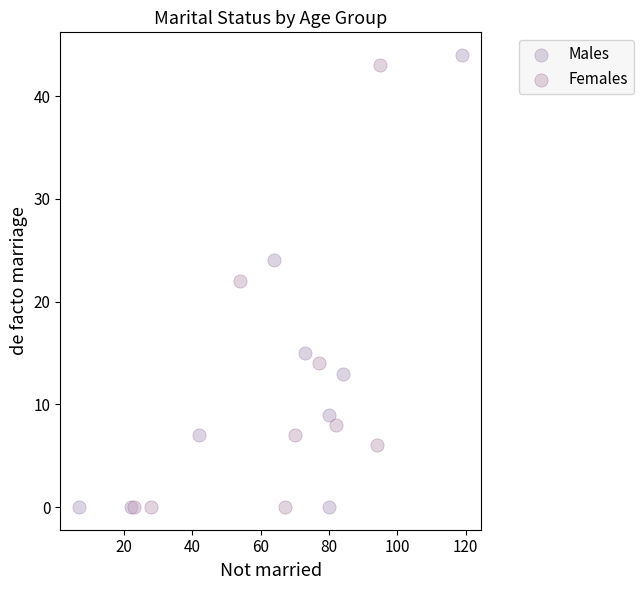

Which series has the largest Y range (max minus min)?

Males